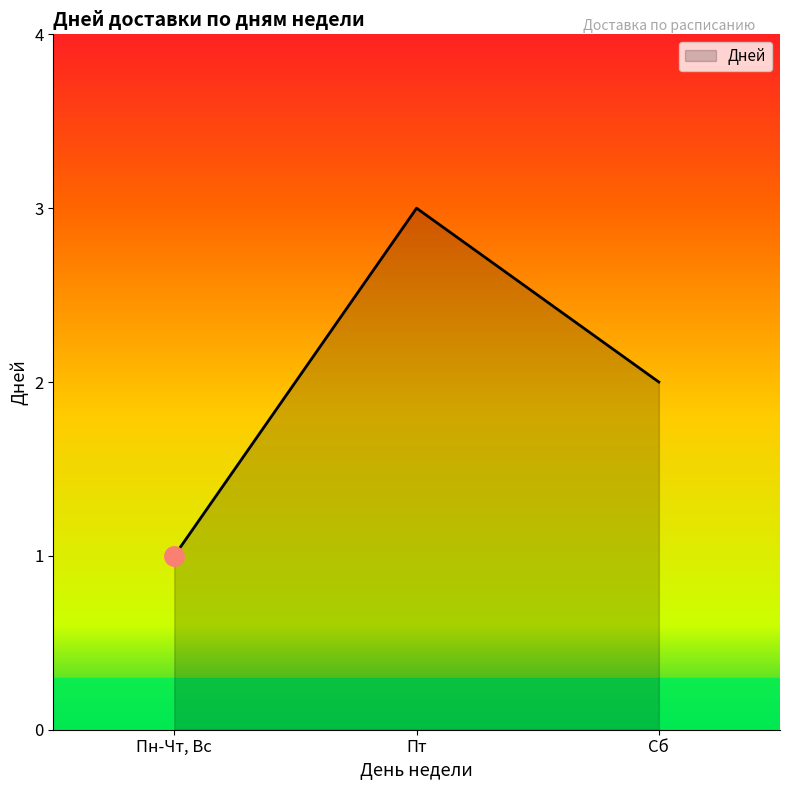

List the labels in order of value, smallest first.

Пн-Чт, Вс, Сб, Пт